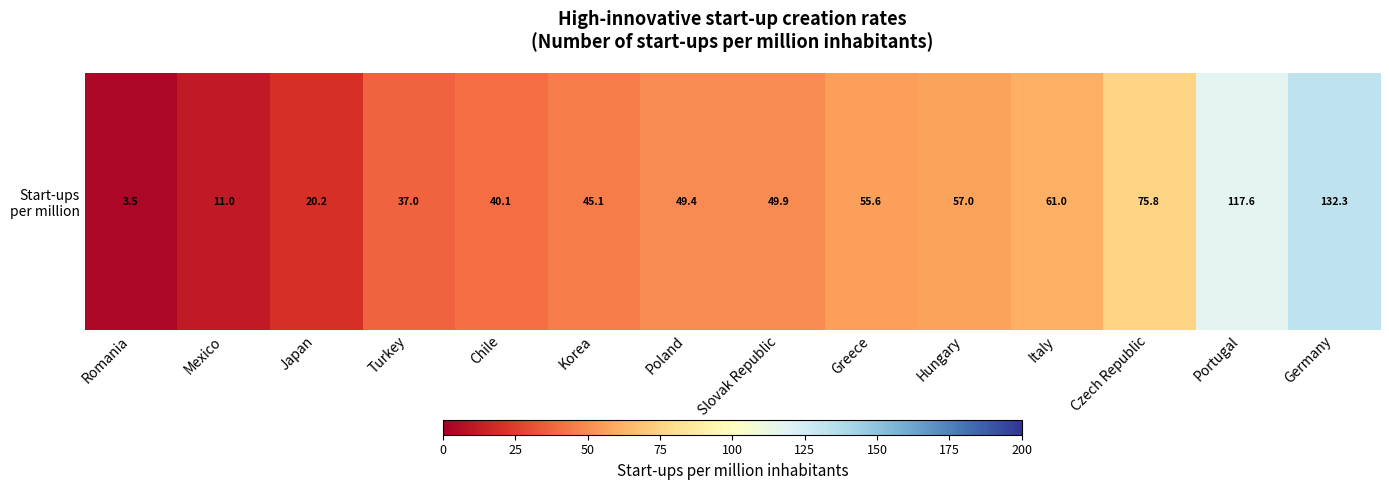

Between Germany and Turkey, which is larger?

Germany